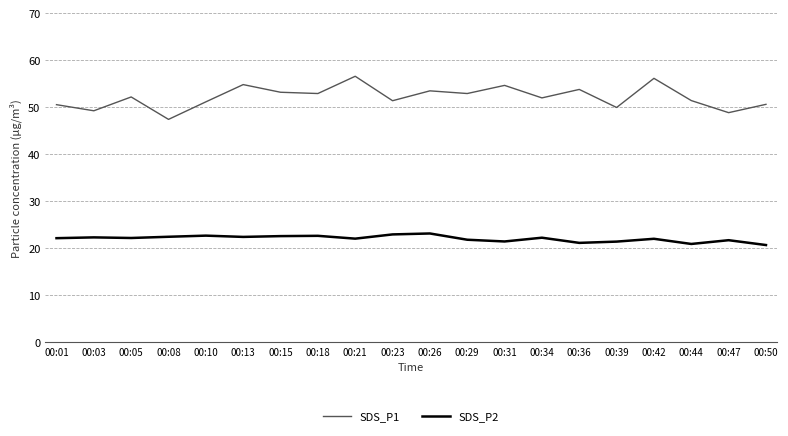

True or false: SDS_P1 and SDS_P2 intersect in this chart.

False